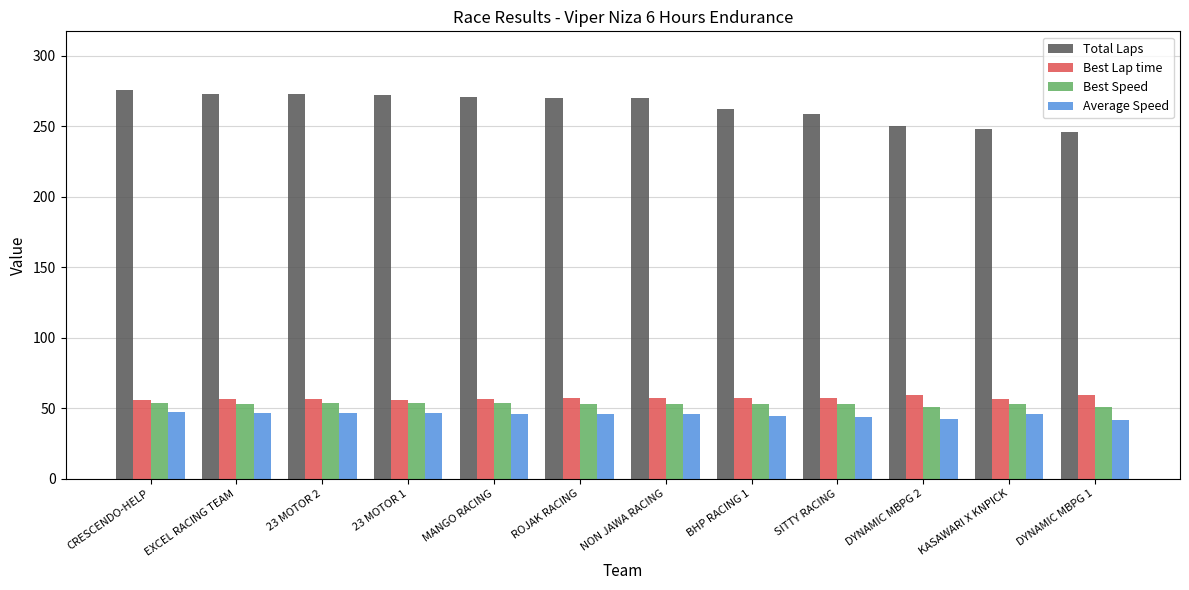

Read the Best Speed value at 23 MOTOR 1.

54.0